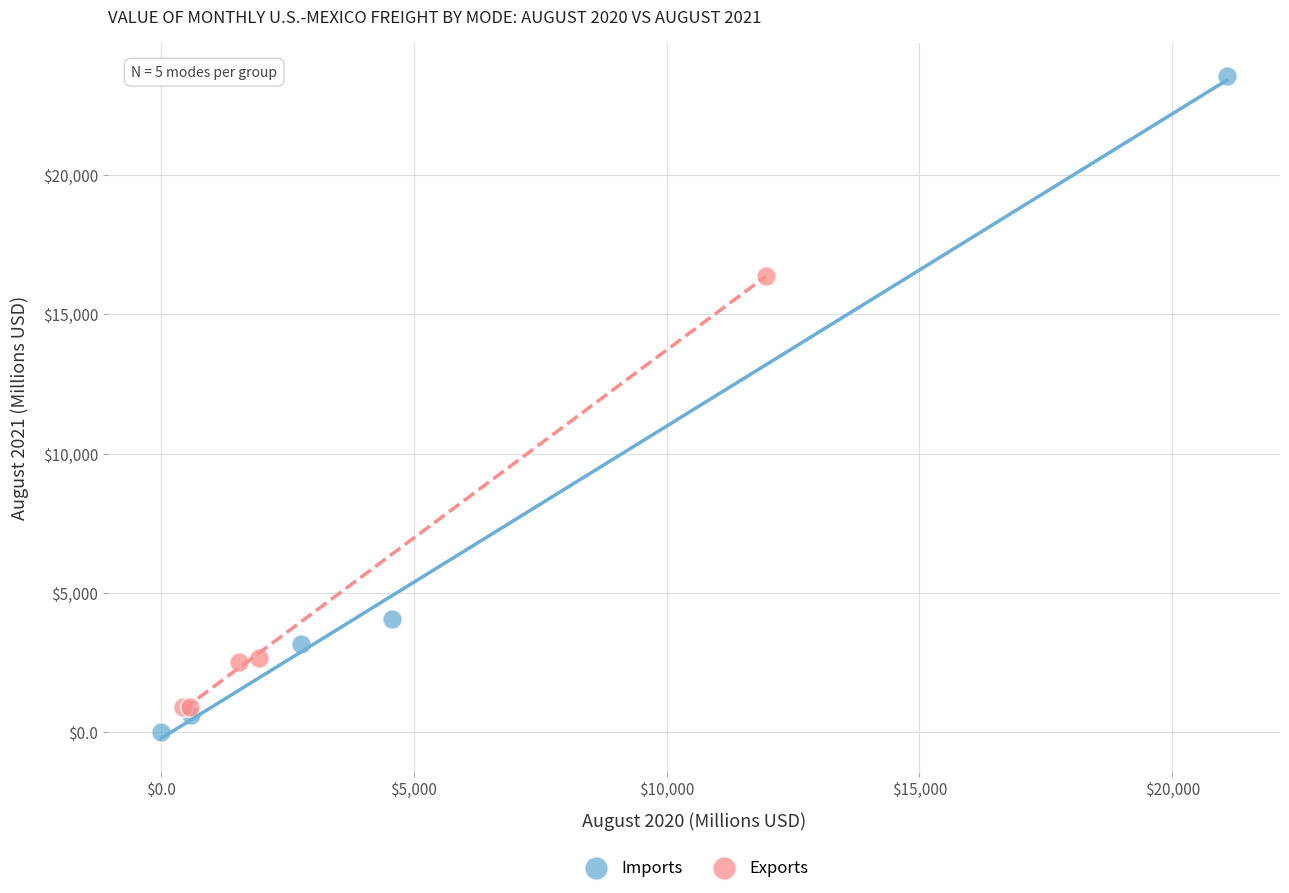

Which series reaches the maximum Y coordinate?

Imports